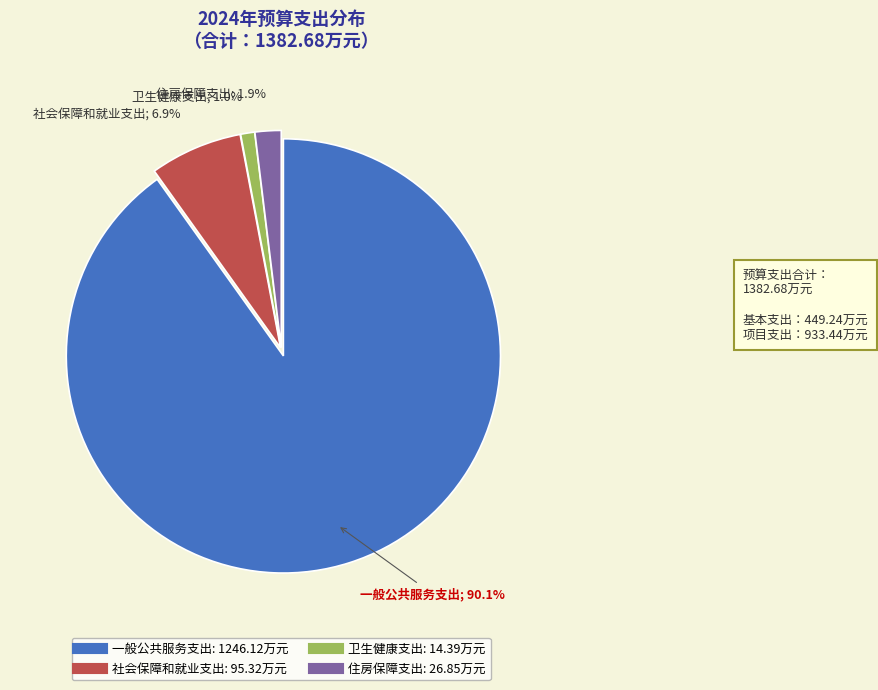

Count the number of slices in the pie.

4